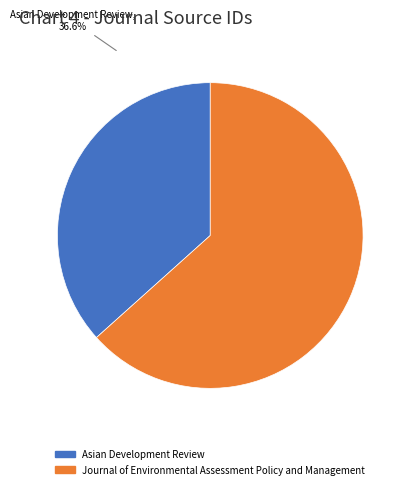

The Asian Development Review slice represents 37% of the pie. True or false?

True